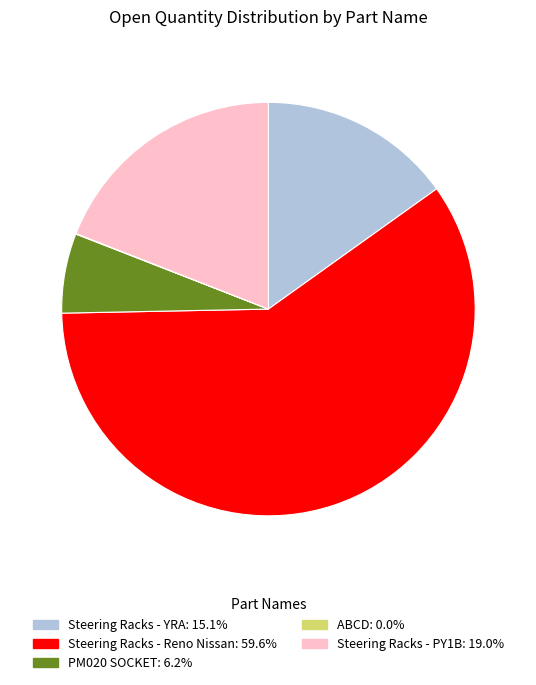

Is there any slice that represents more than half of the pie?

Yes